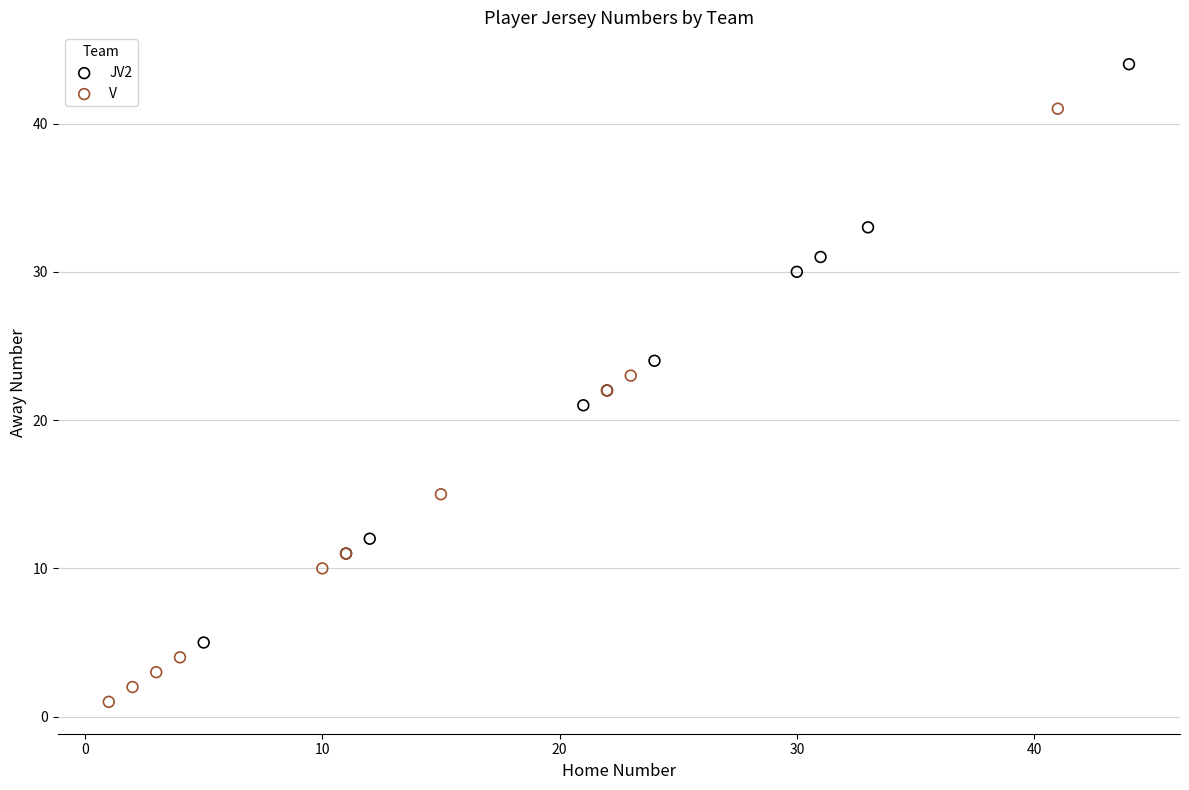

Which series has the widest spread of Y values?

V